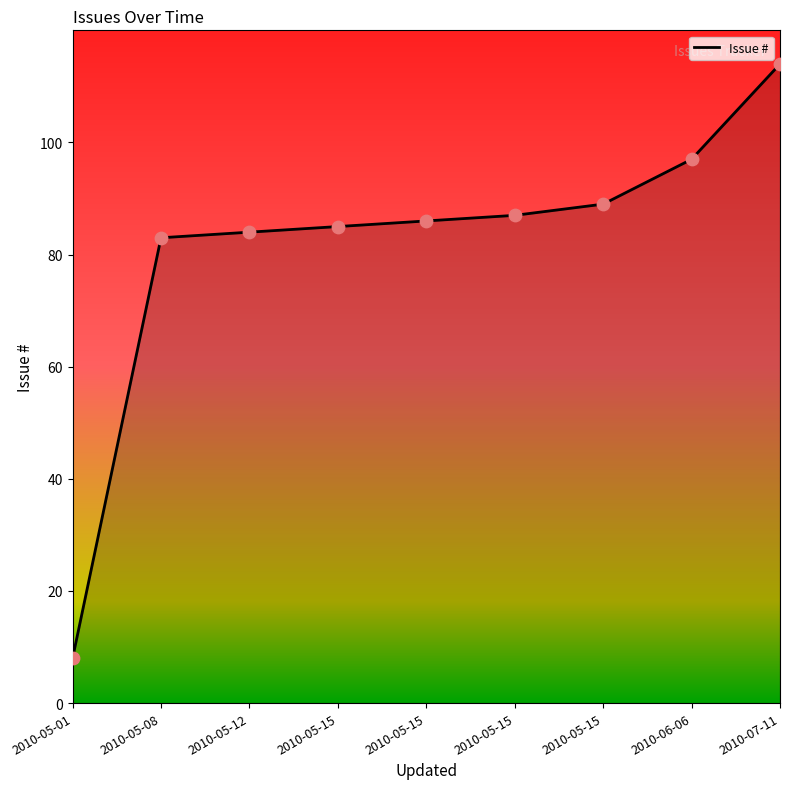

Is this an area chart (filled region under the line)?

Yes